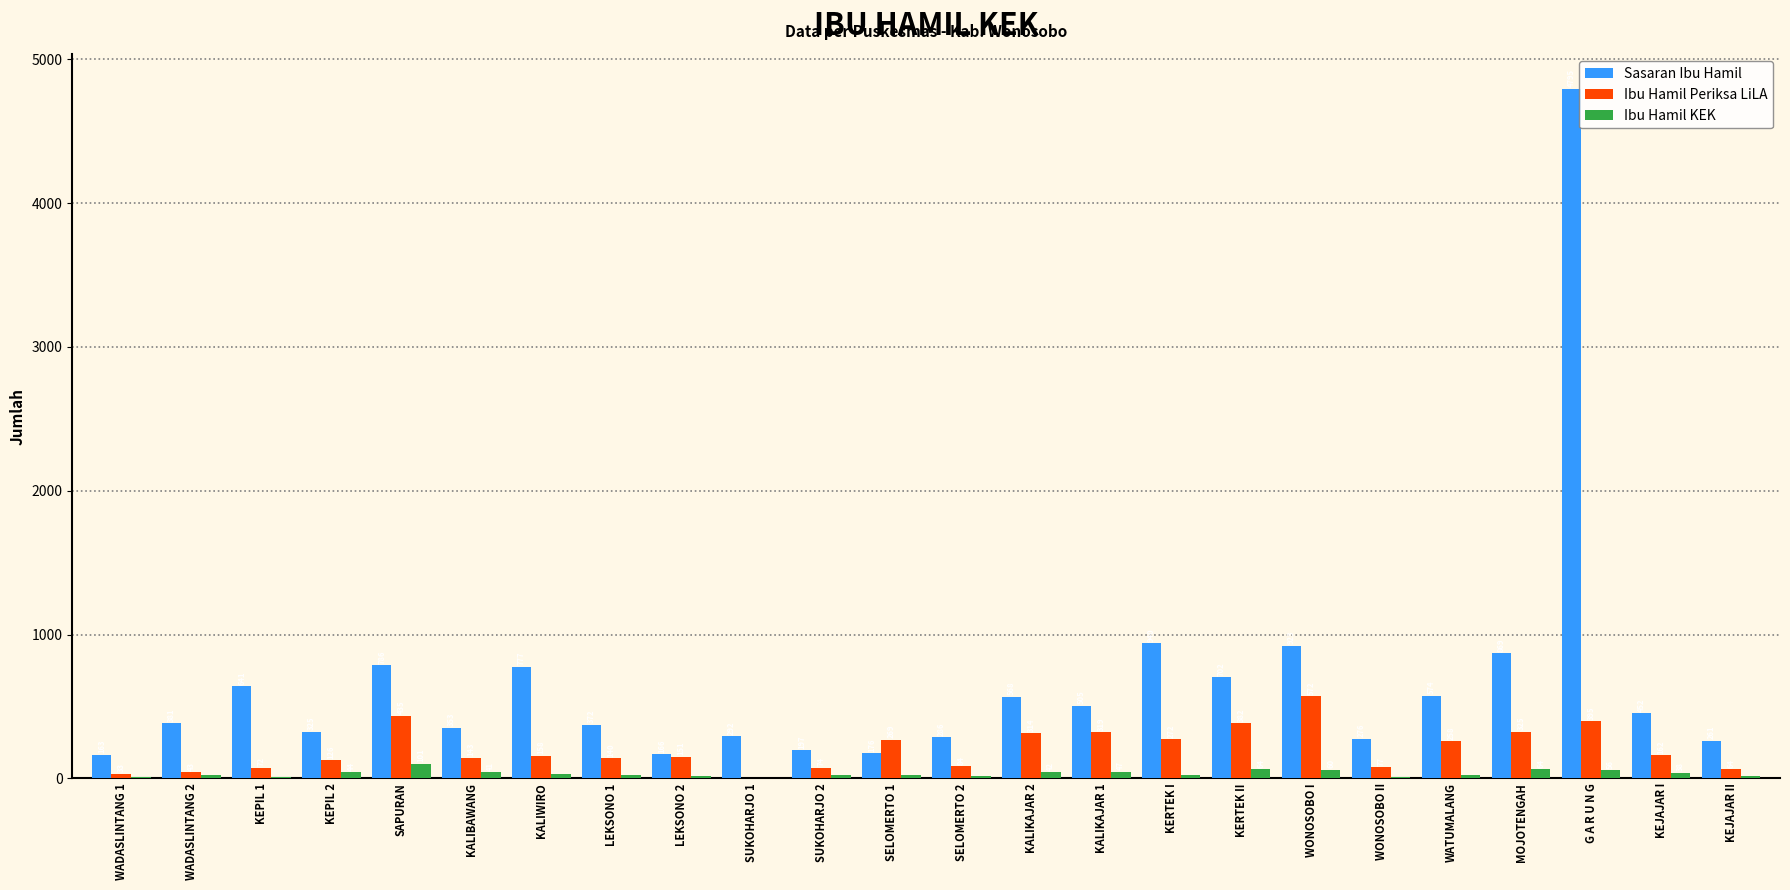

What is the total value across all series at KEJAJAR I?

652